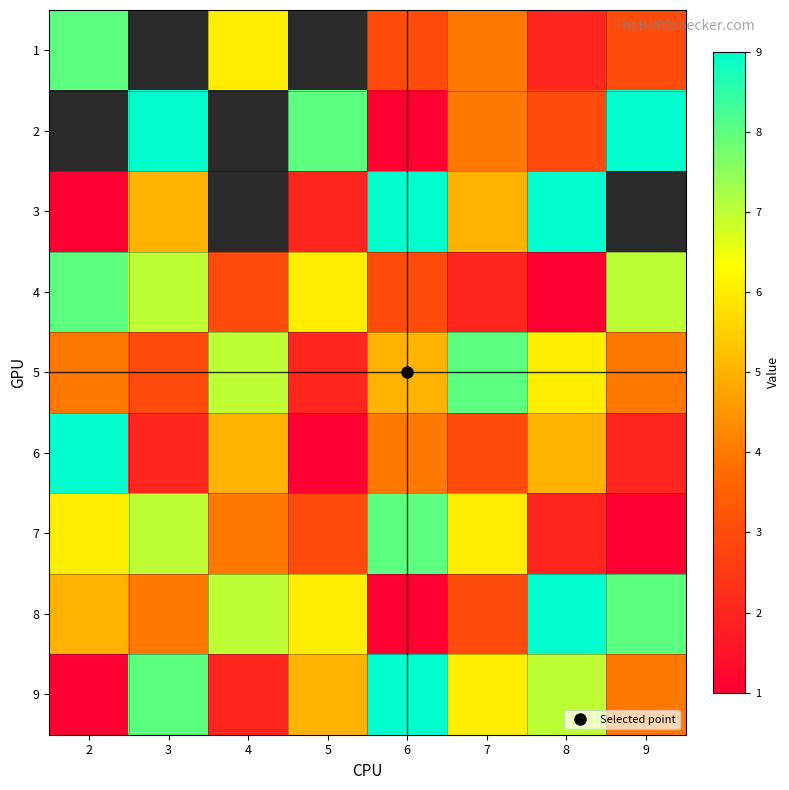

What is the maximum value for 1?

8.0